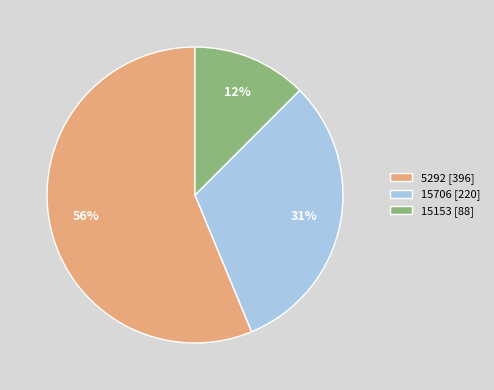

True or false: 15153 accounts for 1% of the total.

False